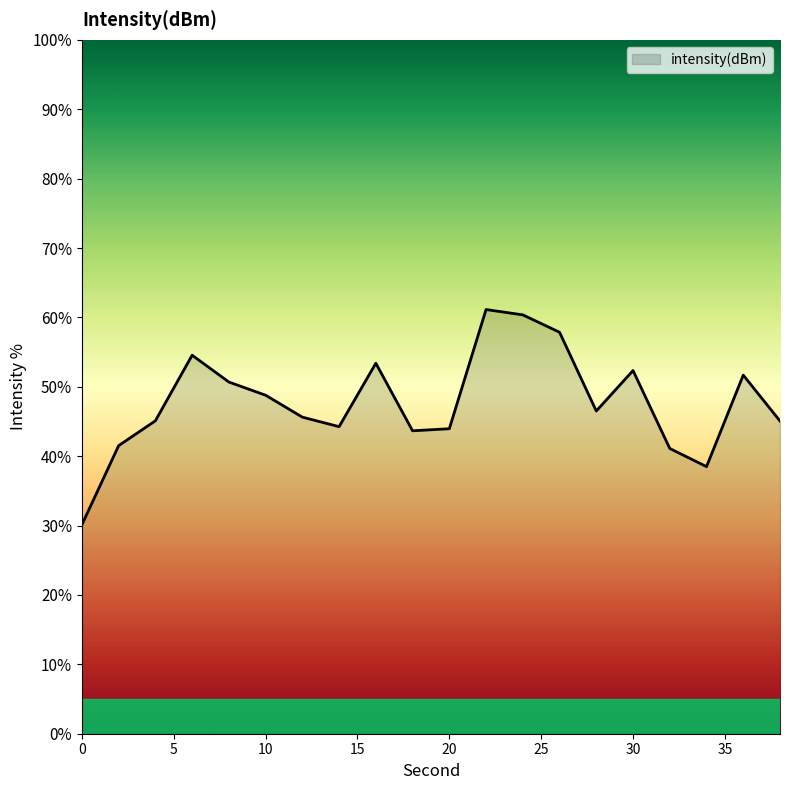

How many lines are shown in the chart?

1